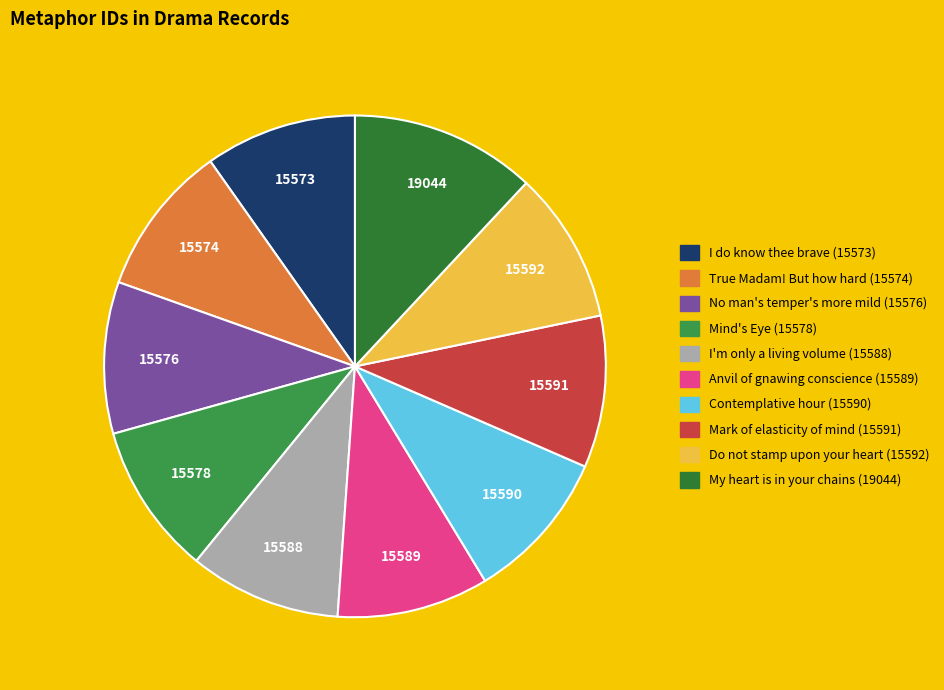

To the nearest percent, what portion does My heart is in your chains represent?

12%